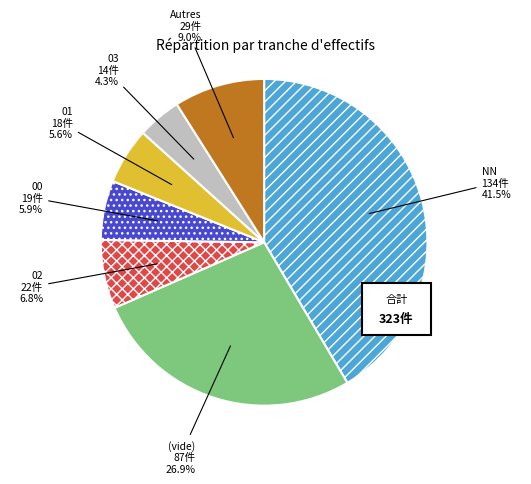

Between NN and 00, which is larger?

NN